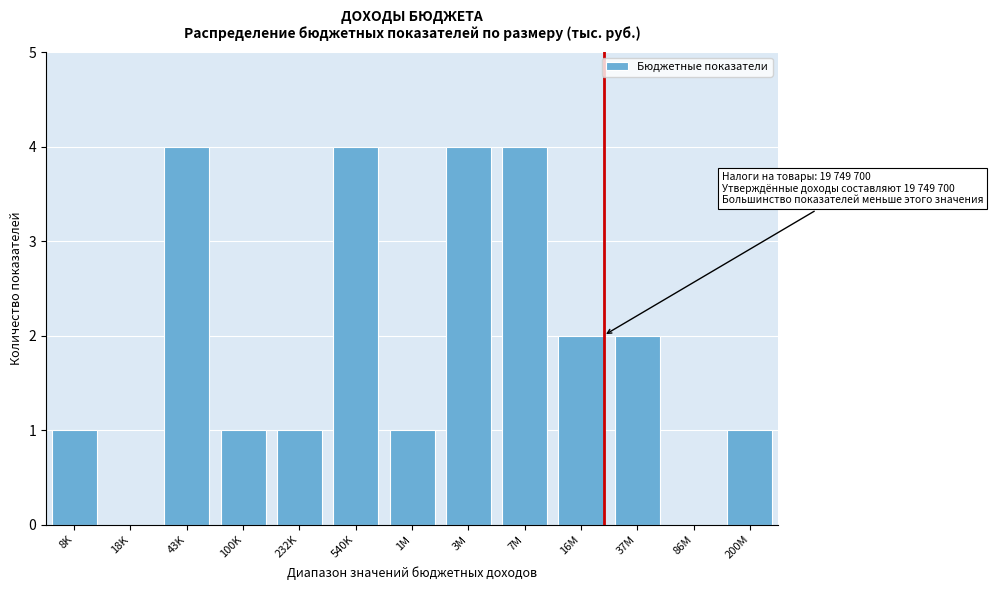

True or false: the data shows 4 at 43K.

True